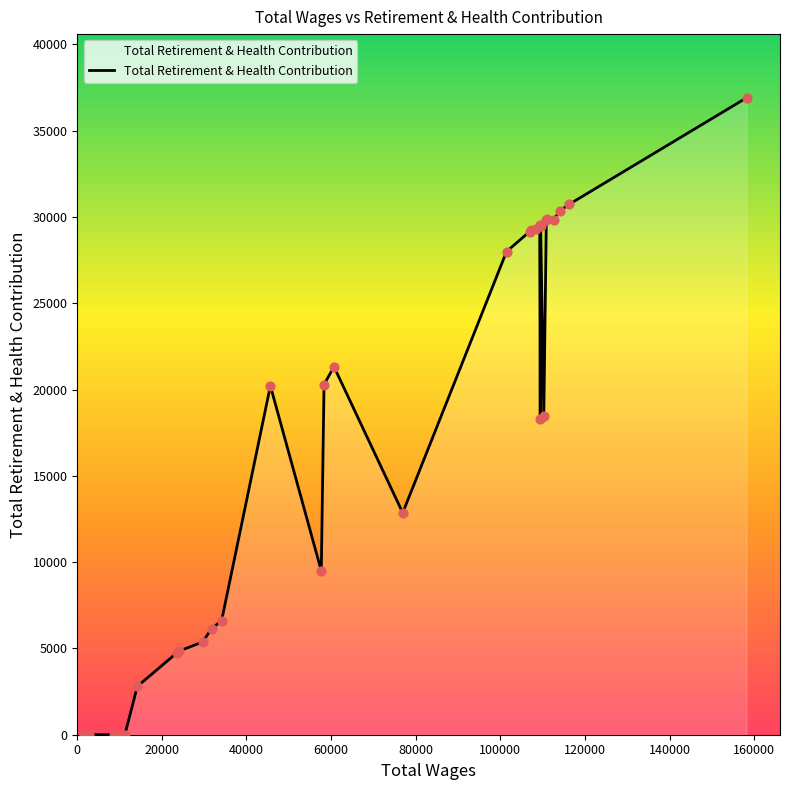

What is the difference between the maximum and minimum values?

36907